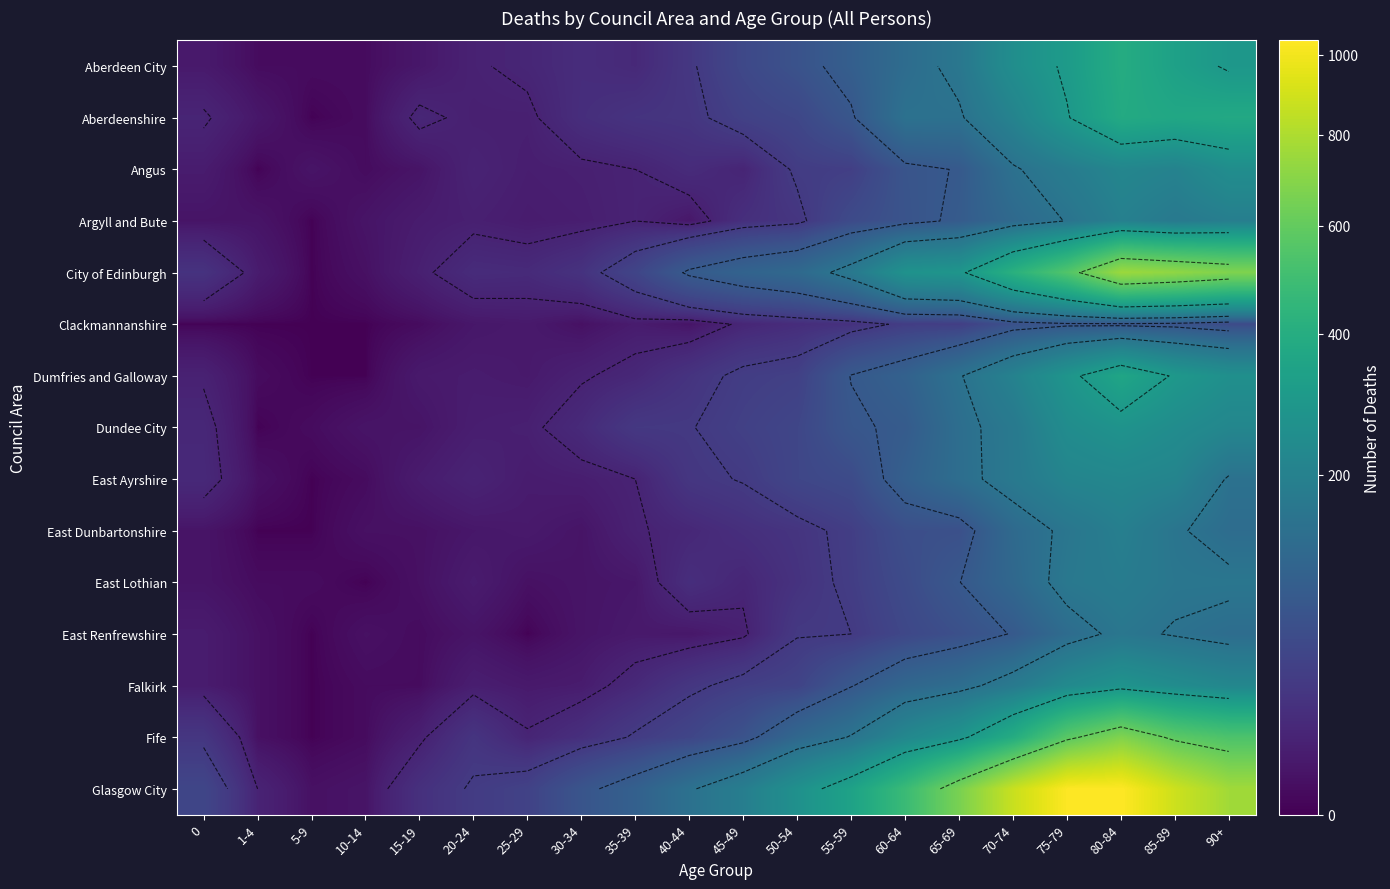

Which label corresponds to the smallest value in the chart?

5-9